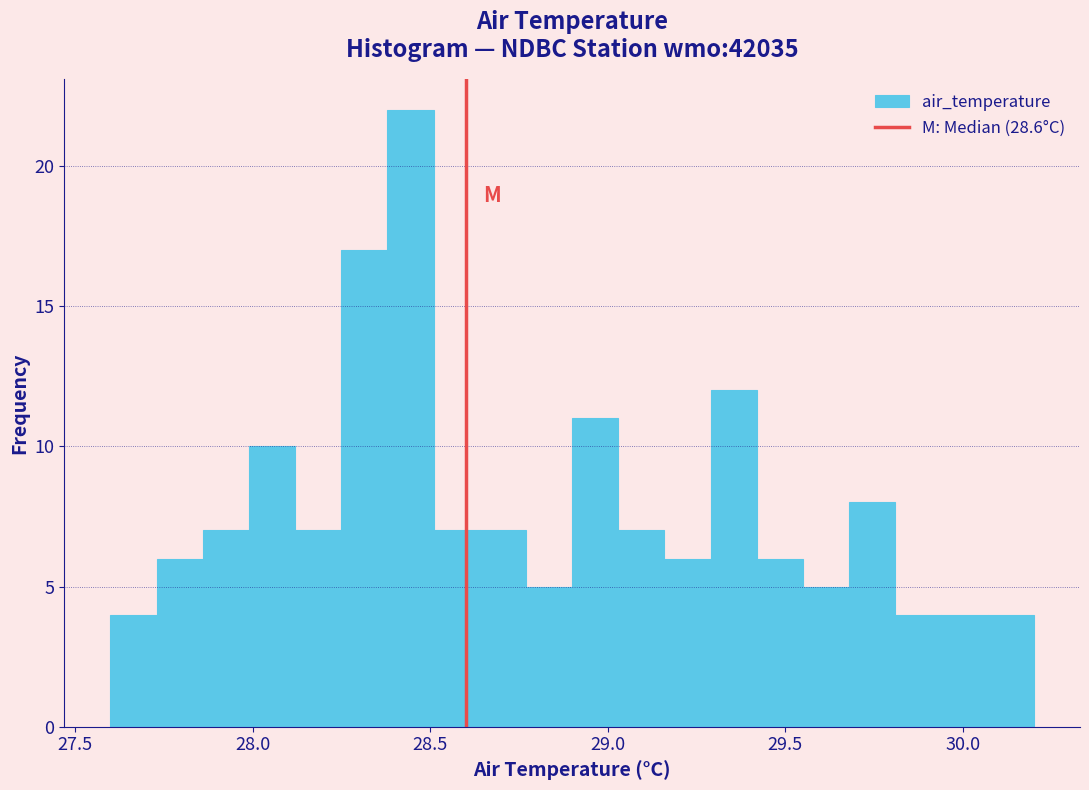

Around what value on the x-axis is the tallest bar? Give the approximate position of its centre, as read against the axis.

28.45